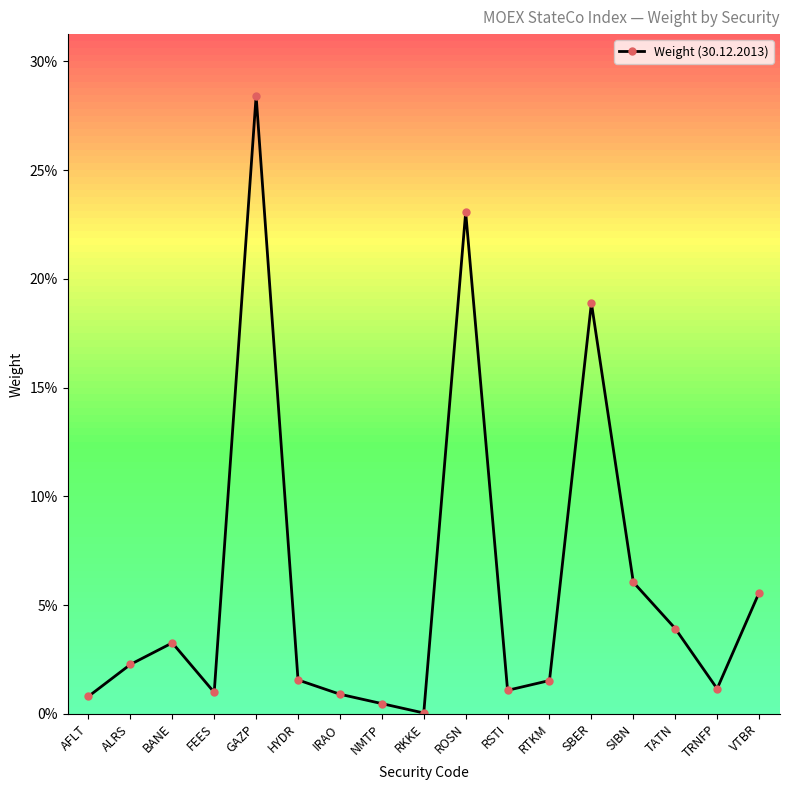

Is this an area chart (filled region under the line)?

No